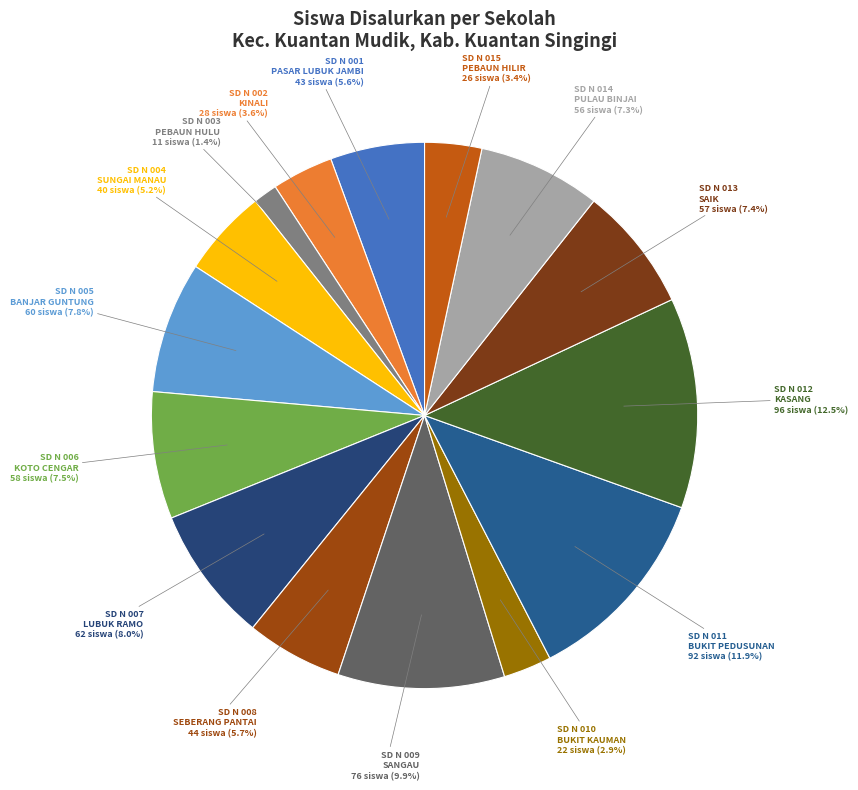

To the nearest percent, what is the average slice percentage?

7%